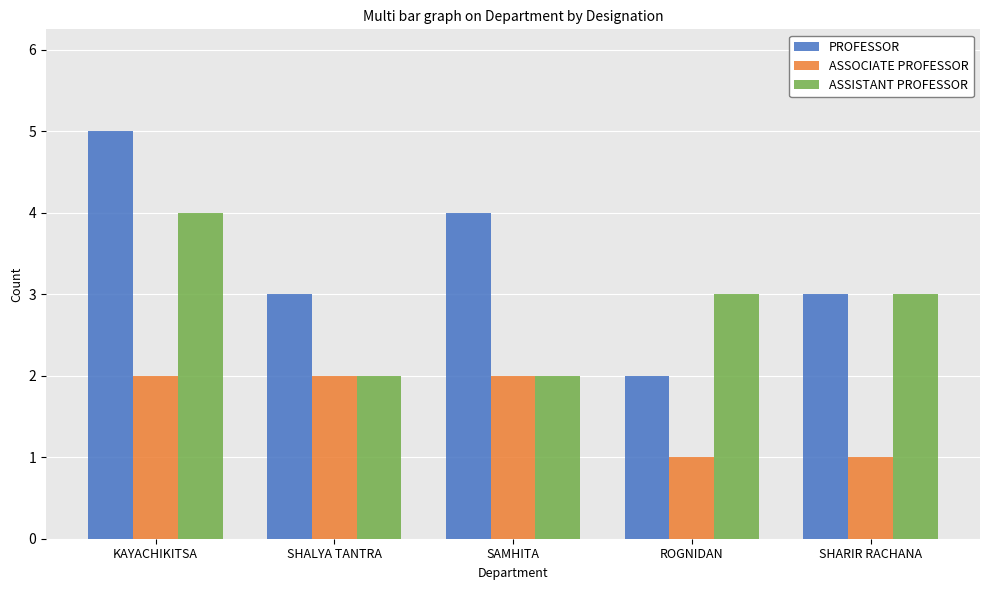

Between KAYACHIKITSA and SHARIR RACHANA, which series saw the biggest shift?

PROFESSOR